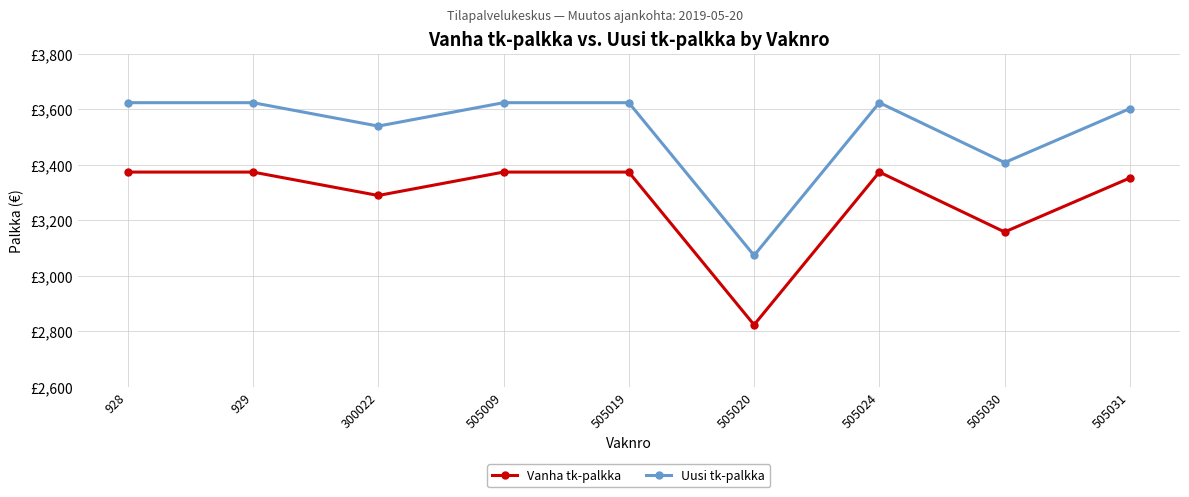

What are all the series names shown in the legend?

Vanha tk-palkka, Uusi tk-palkka